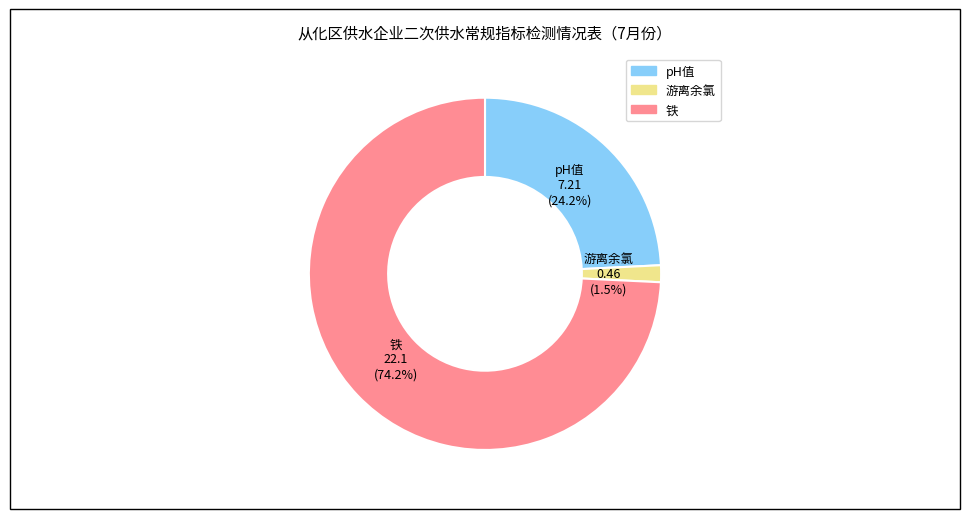

To the nearest percent, what is the average slice percentage?

33%